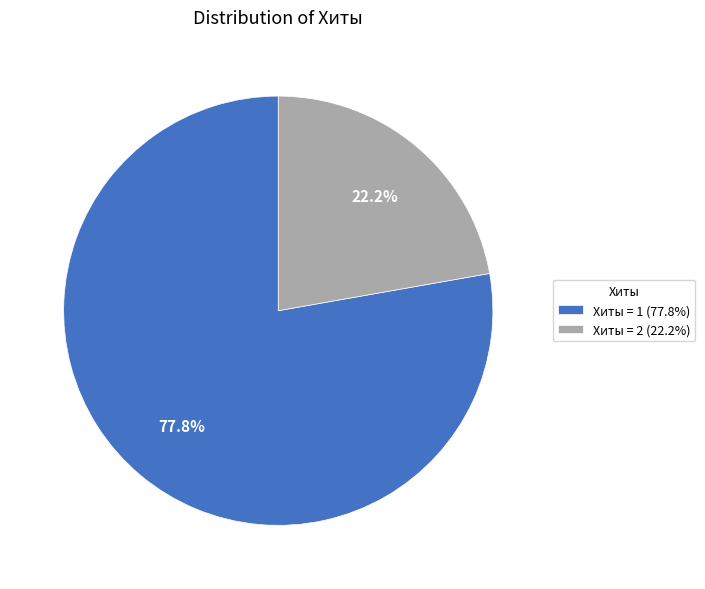

Which category has the biggest portion of the pie?

Хиты = 1 (77.8%)